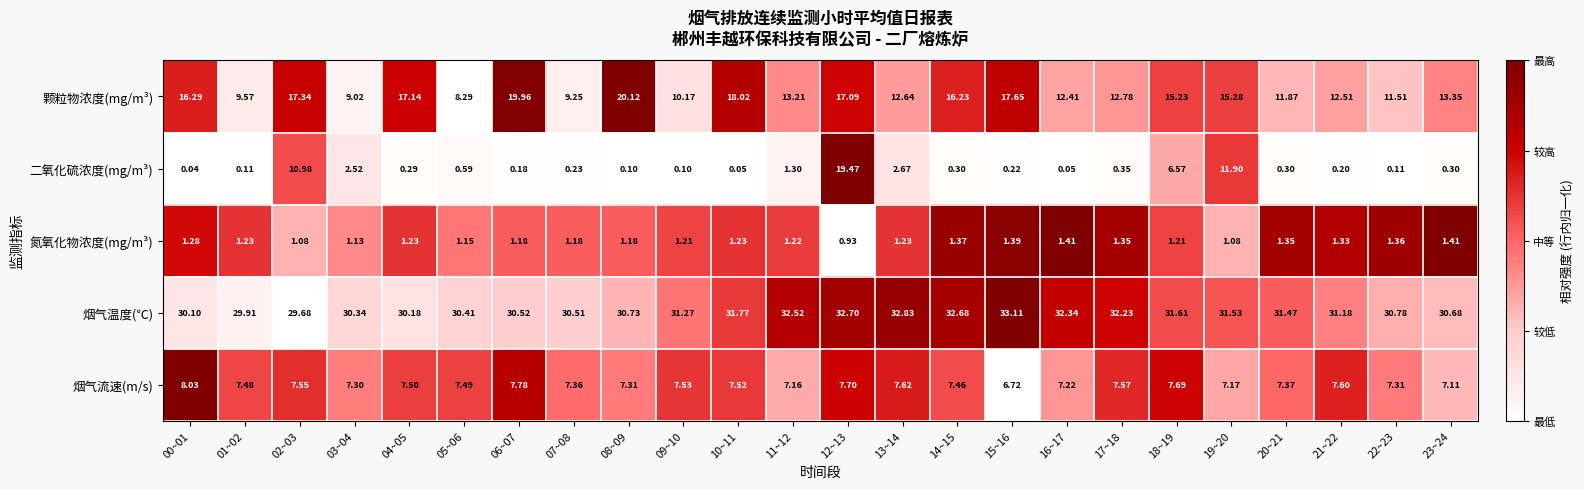

Is the value of 二氧化硫浓度(mg/m³) at 20~21 greater than the value of 颗粒物浓度(mg/m³) at 00~01?

No